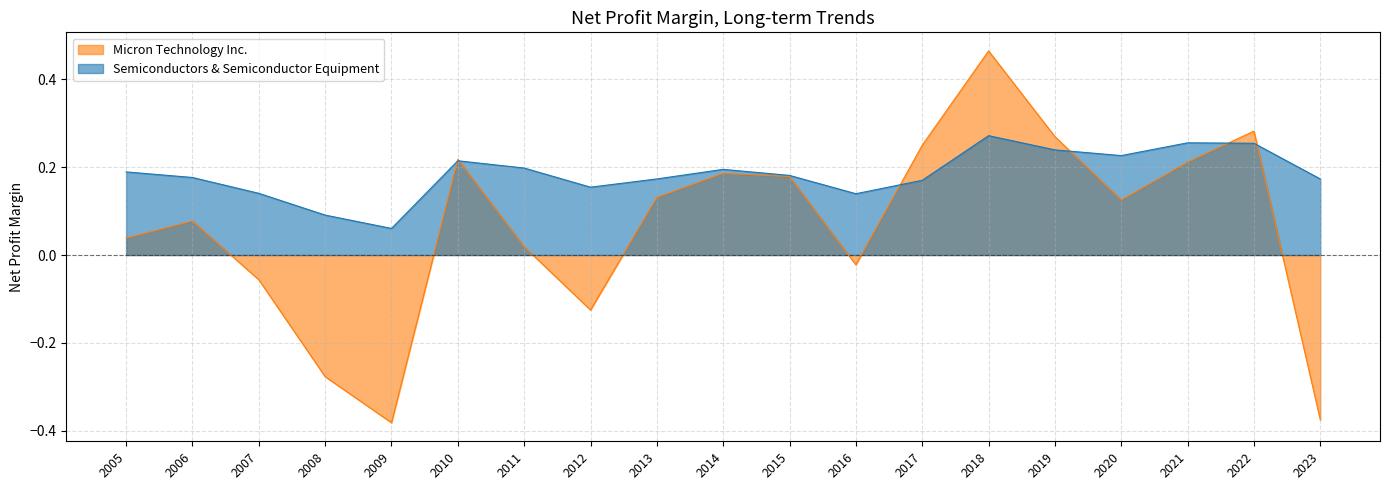

At which category does the chart reach its peak across all series?

2018